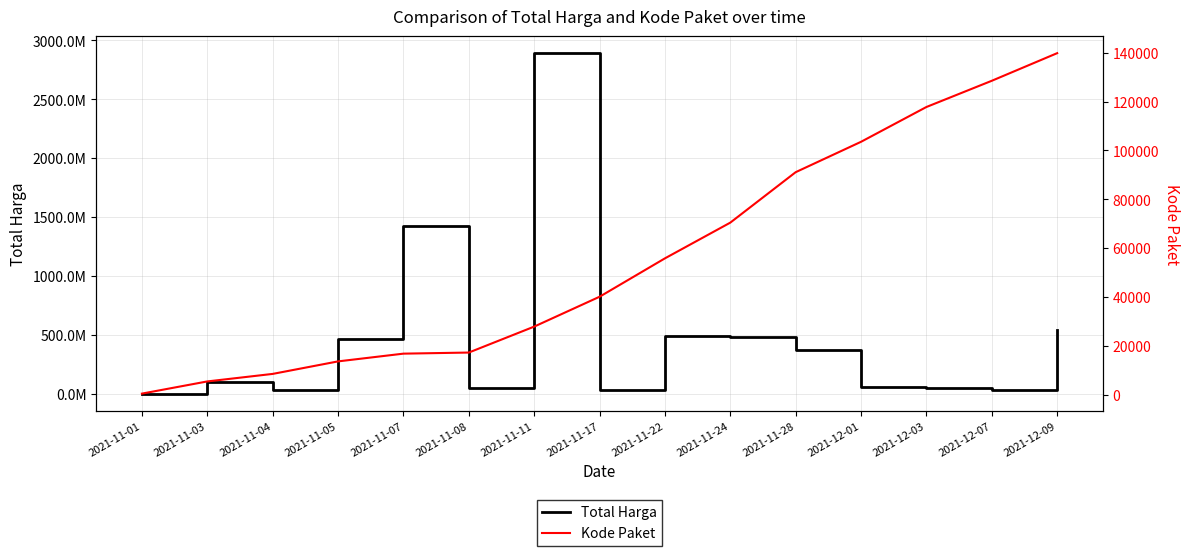

True or false: Kode Paket has a value of 221 at 2021-11-01.

False